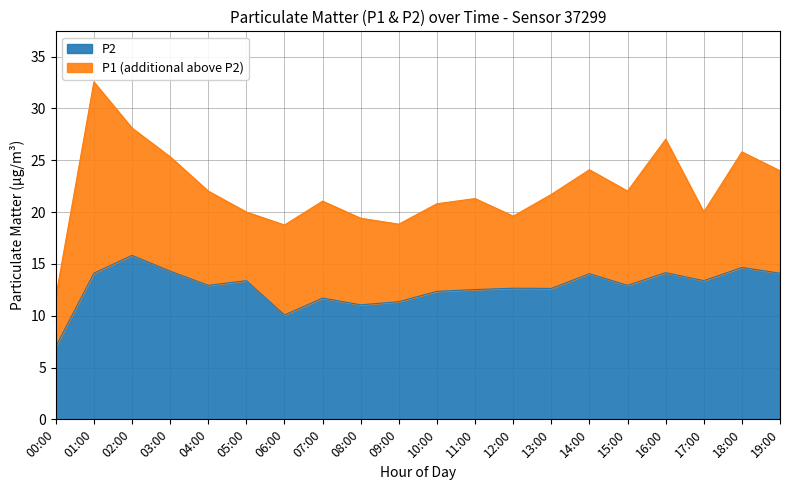

At which label is P1 closest to 22?

04:00